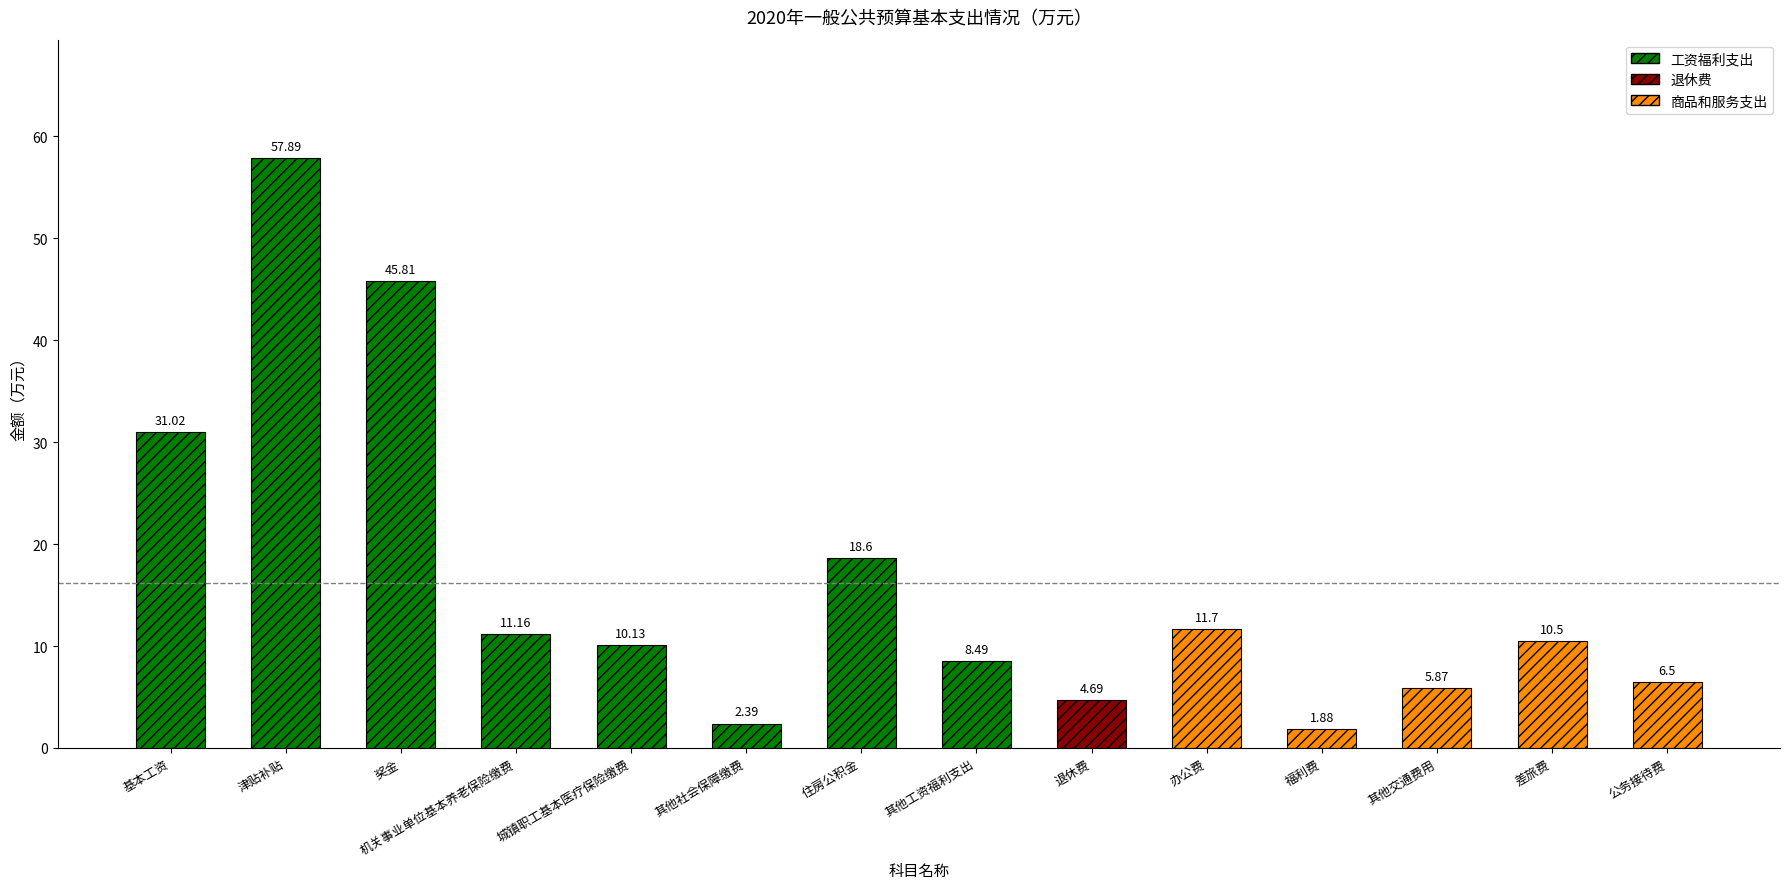

Count the number of values greater than 10.

8